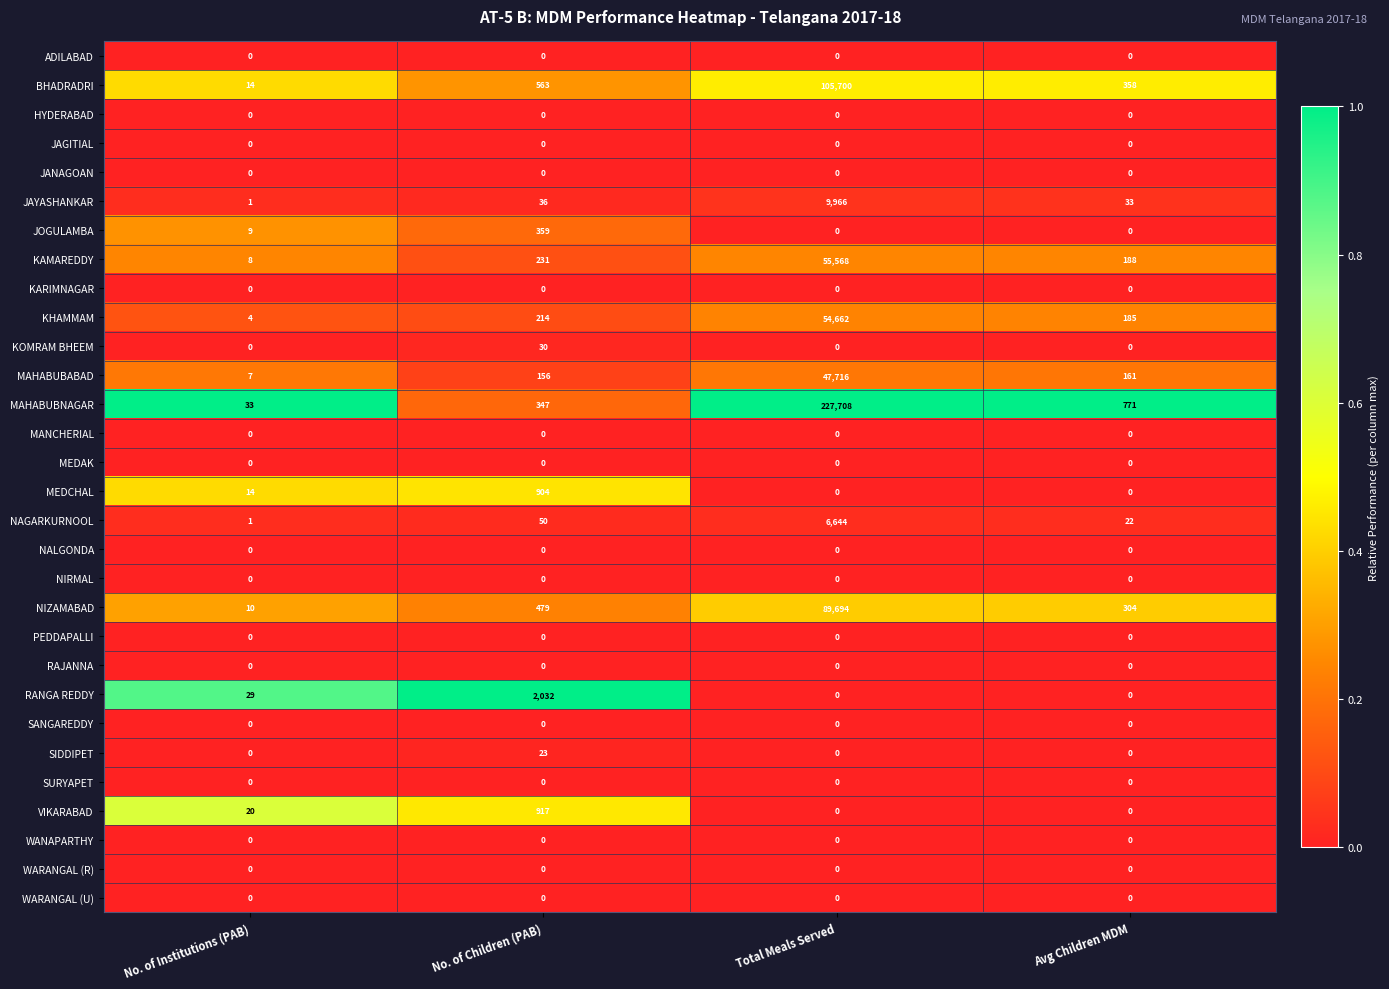

What is the maximum value for MAHABUBNAGAR?

227708